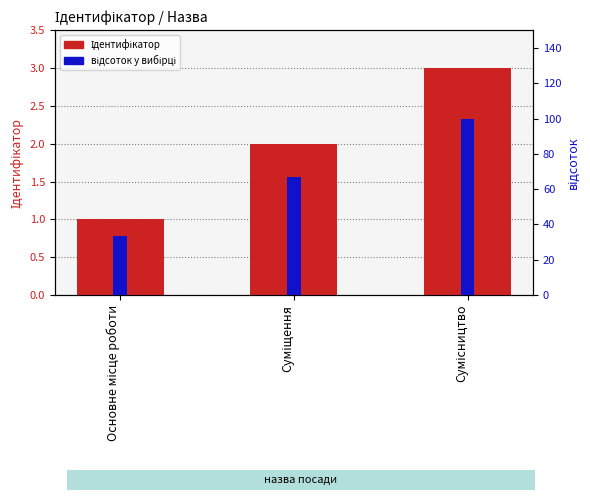

Reading left to right, list all the values displayed in this chart.

Ідентифікатор: 1.0	2.0	3.0
відсоток у вибірці: 33.3	66.7	100.0